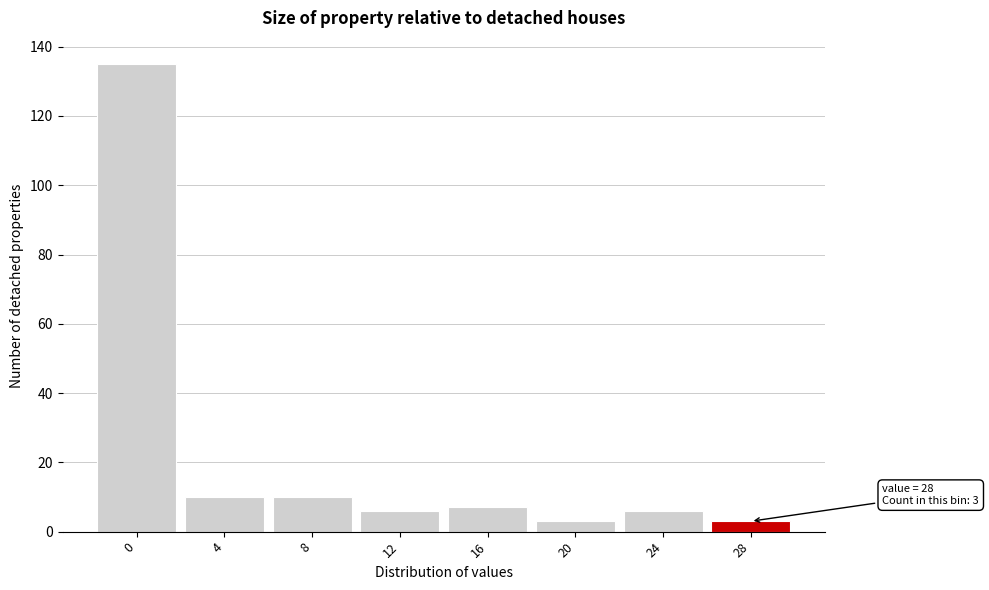

Reading left to right, list all the values displayed in this chart.

135	10	10	6	7	3	6	3